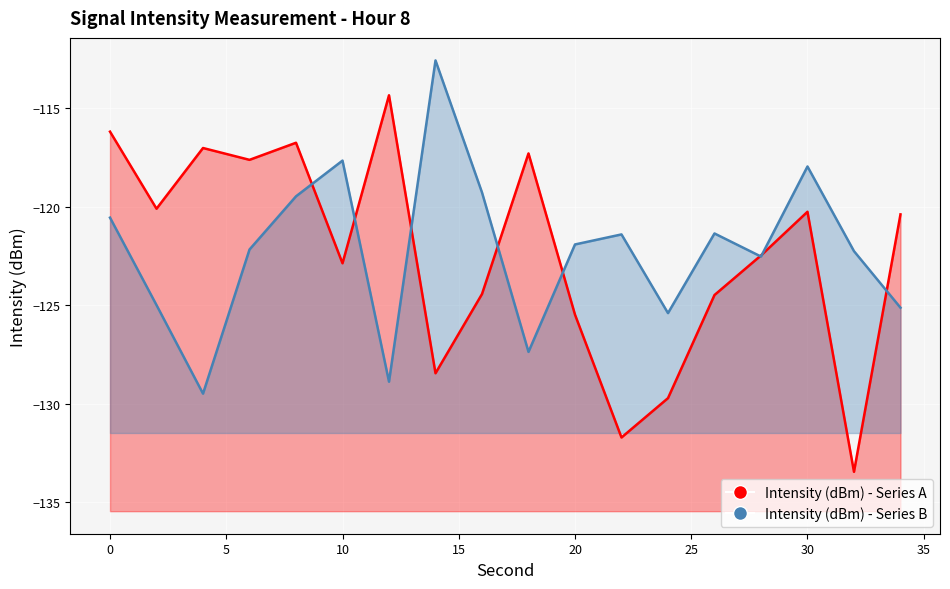

Reading left to right, list all the values displayed in this chart.

Intensity (dBm) - Series A: 0=-116.2	2=-120.1	4=-117.0	6=-117.6	8=-116.7	10=-122.9	12=-114.3	14=-128.5	16=-124.4	18=-117.3	20=-125.5	22=-131.7	24=-129.7	26=-124.5	28=-122.5	30=-120.3	32=-133.5	34=-120.4
Intensity (dBm) - Series B: 0=-120.6	2=-125.0	4=-129.5	6=-122.2	8=-119.5	10=-117.7	12=-128.9	14=-112.6	16=-119.3	18=-127.4	20=-121.9	22=-121.4	24=-125.4	26=-121.4	28=-122.5	30=-118.0	32=-122.3	34=-125.1